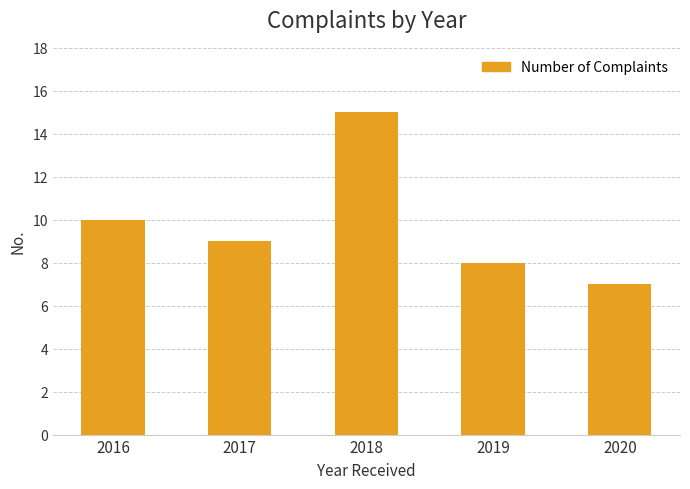

Reading left to right, extract all data points from this chart.

2016=10	2017=9	2018=15	2019=8	2020=7